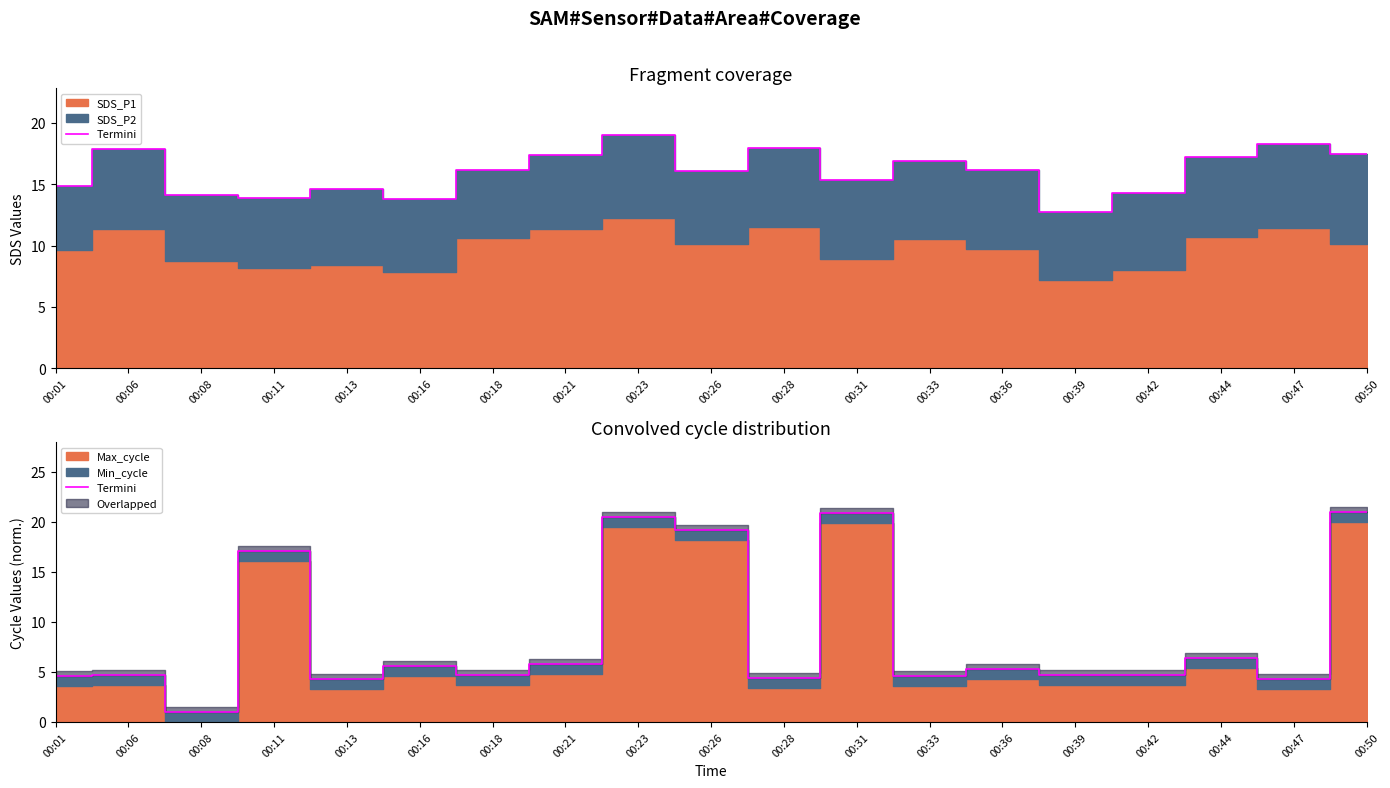

Where is the first local minimum?

00:08